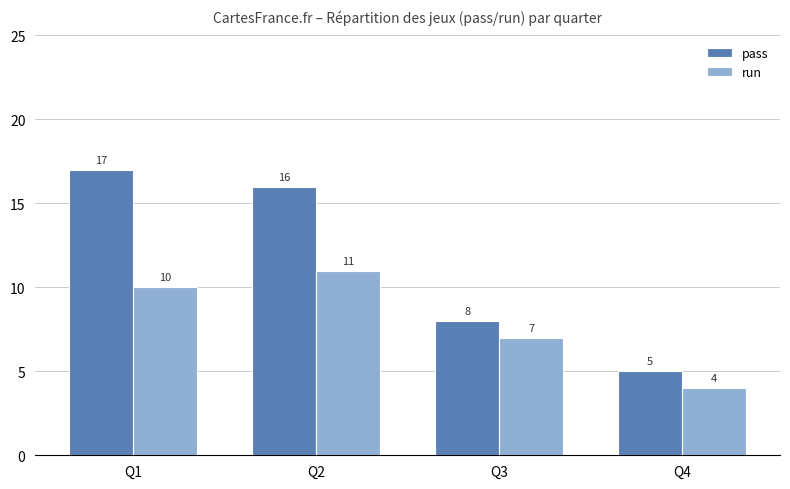

Rank the series by their maximum value, from highest to lowest.

pass, run